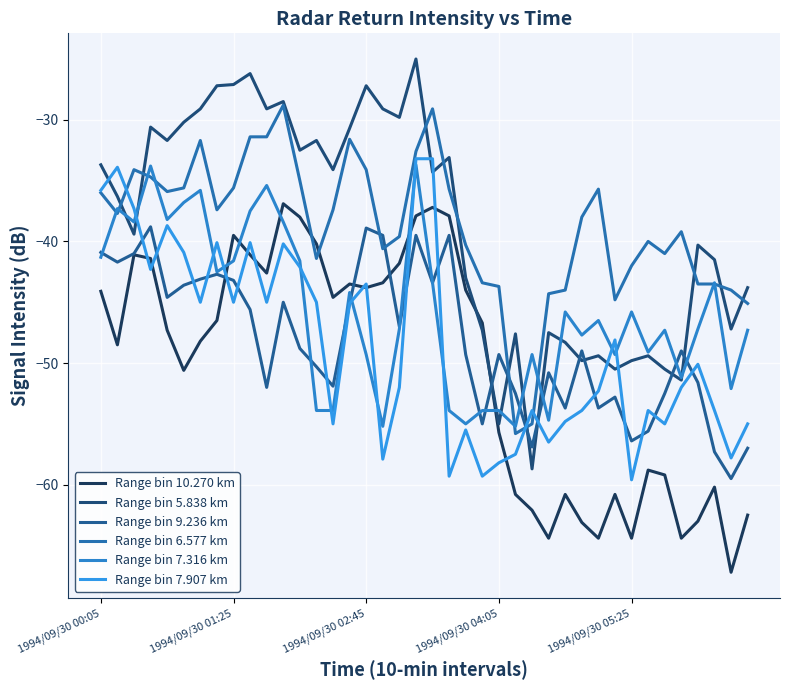

How many interior local valleys does the Range bin 9.236 km series have?

12